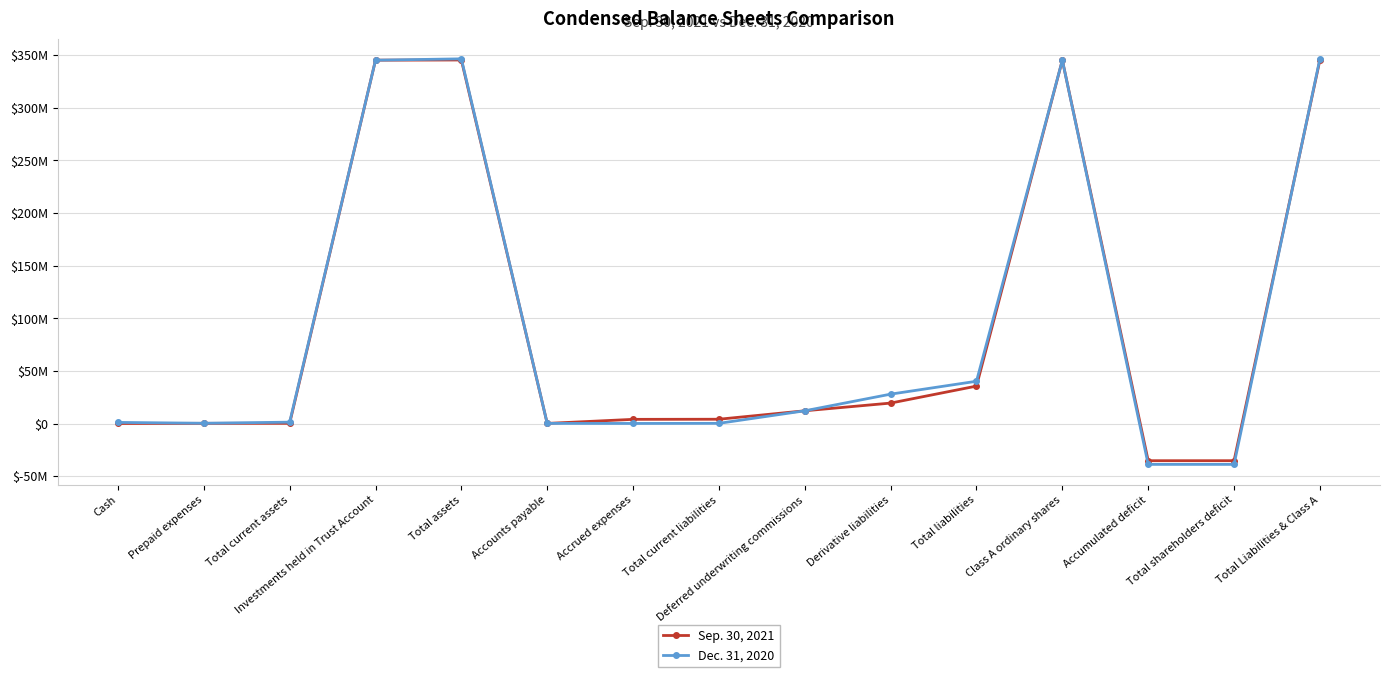

After their last crossing, which series has the higher values: Dec. 31, 2020 or Sep. 30, 2021?

Dec. 31, 2020